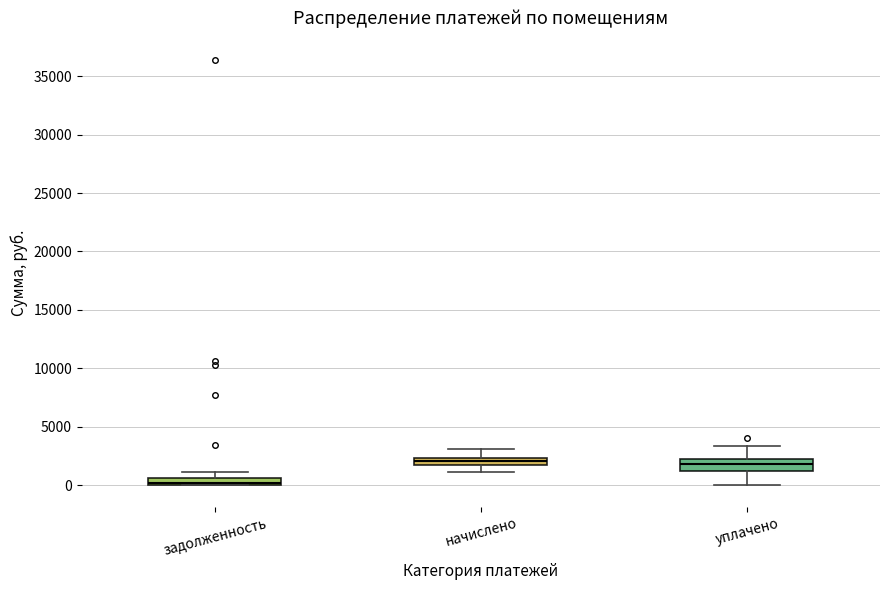

Which box has the lowest median line?

задолженность